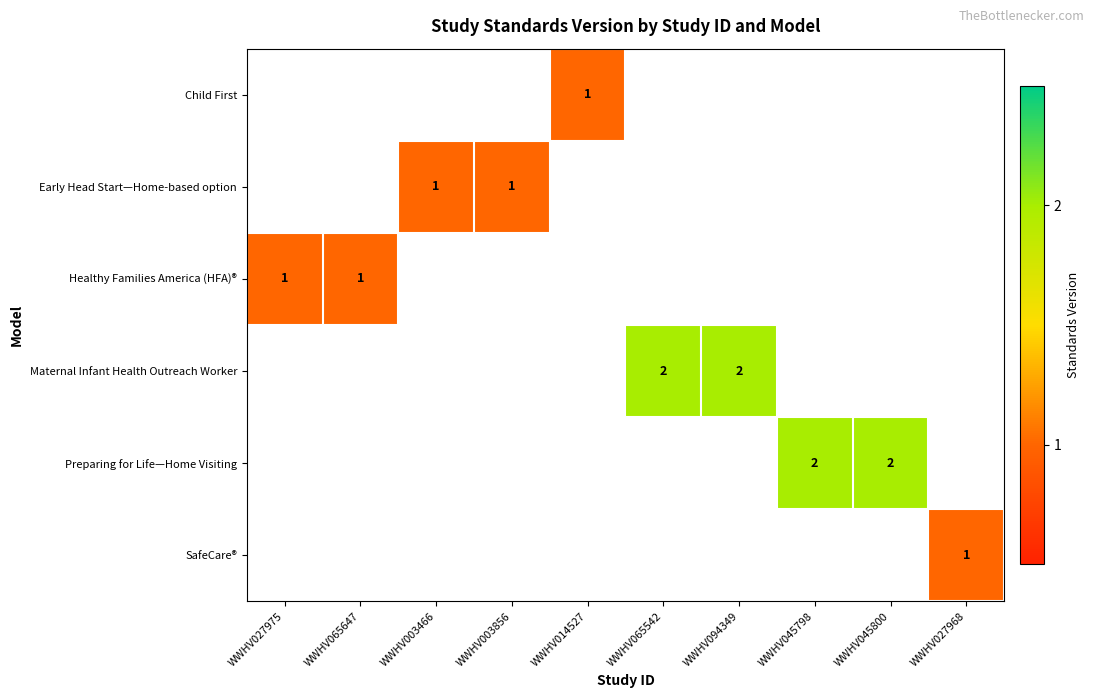

Is it true that SafeCare® equals 1 at WWHV027968?

True